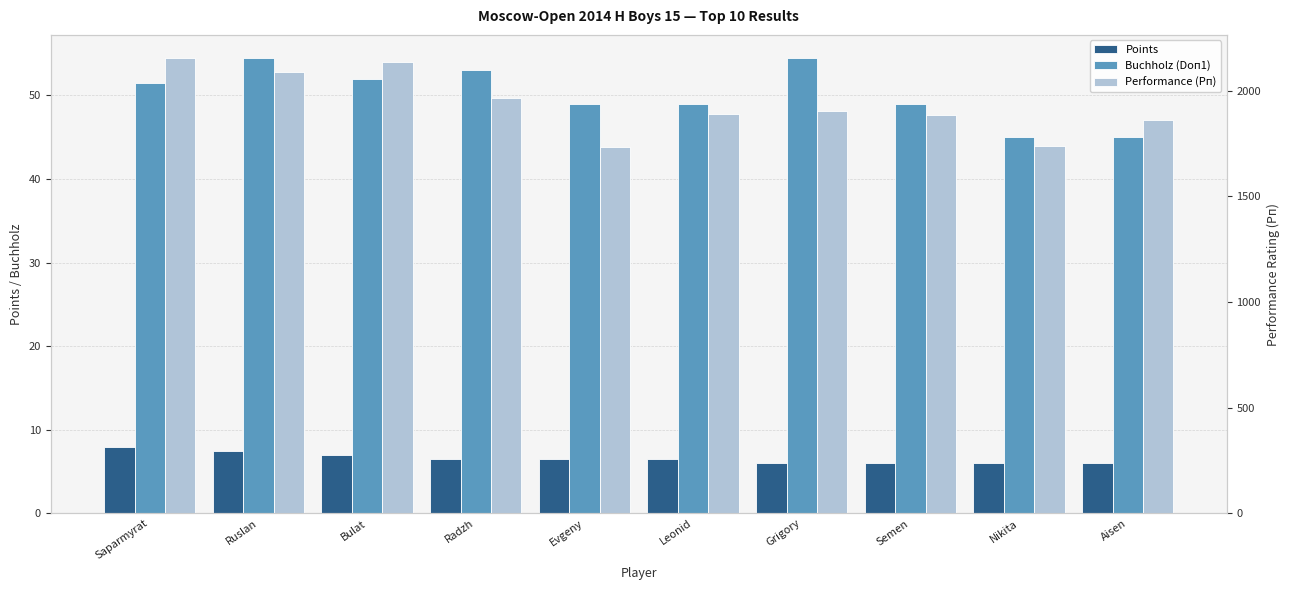

What are all the series names shown in the legend?

Points, Buchholz (Doп1), Performance (Рп)